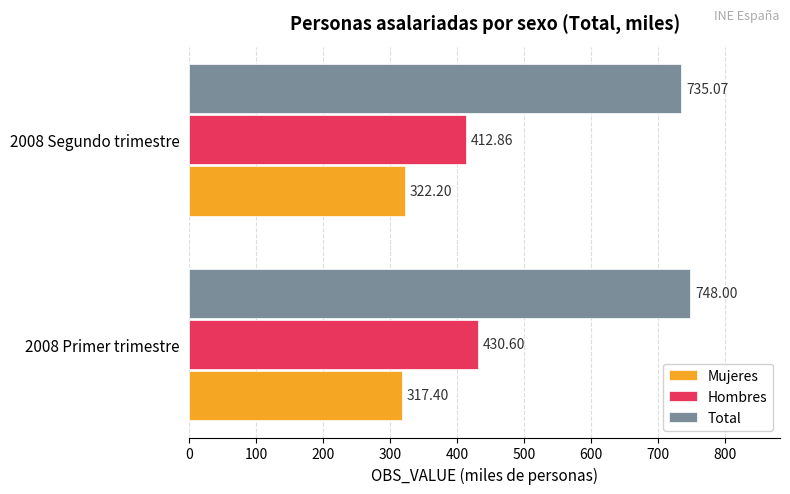

Rank the series by their average value, from highest to lowest.

Total, Hombres, Mujeres